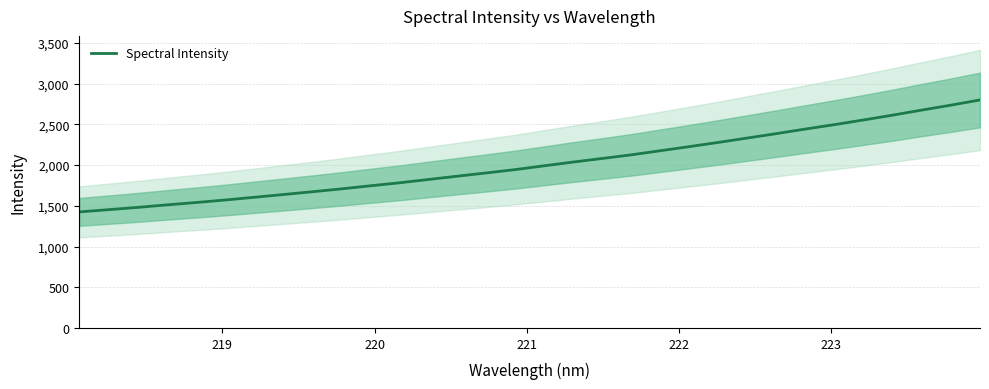

What is the lowest value of the Spectral Intensity series?

1425.0